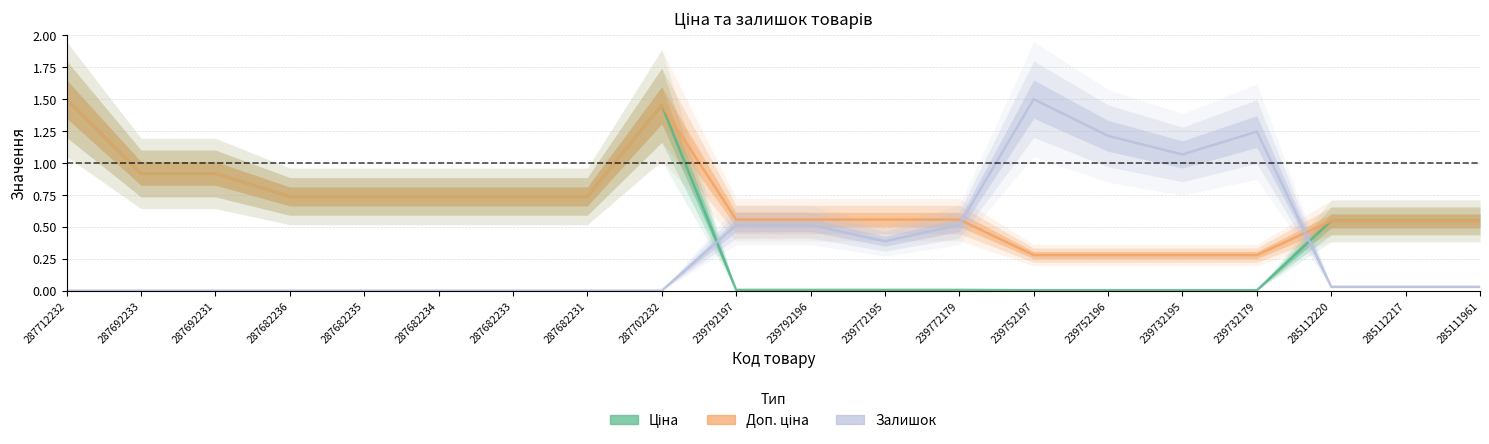

At 239752196, list the series in order from largest to smallest.

Залишок, Доп. ціна, Ціна